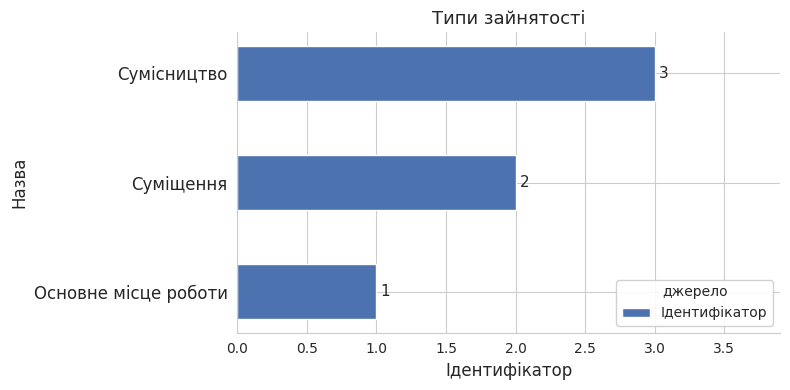

How many values are between 1 and 3?

3